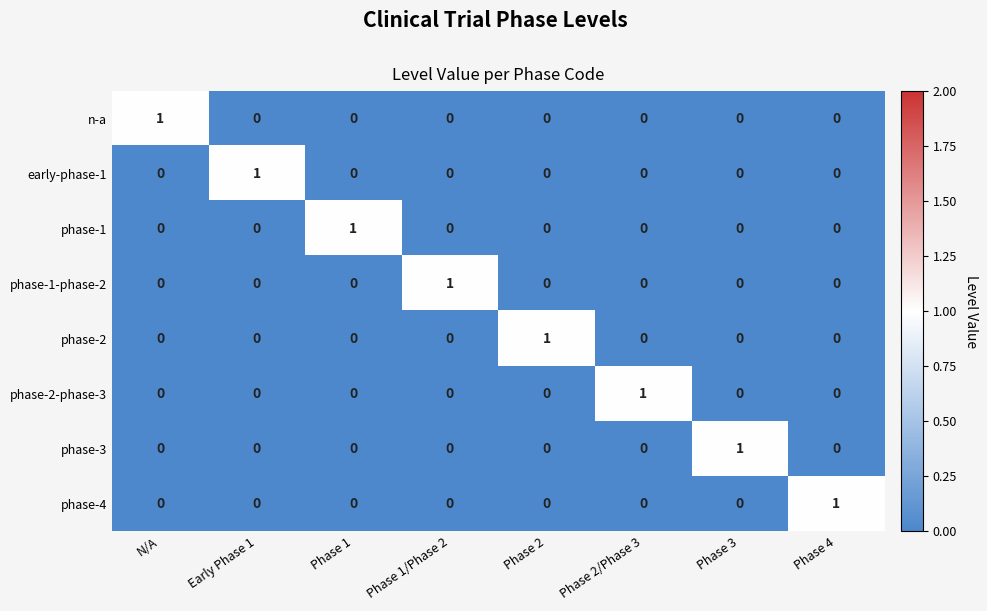

At which label does phase-4 reach its peak?

Phase 4